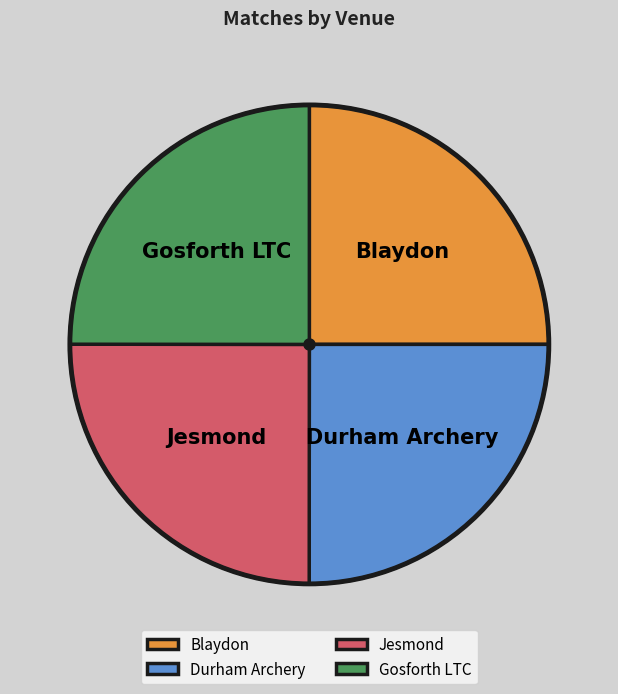

What is the ratio of the value at Durham Archery to the value at Blaydon?

1.0